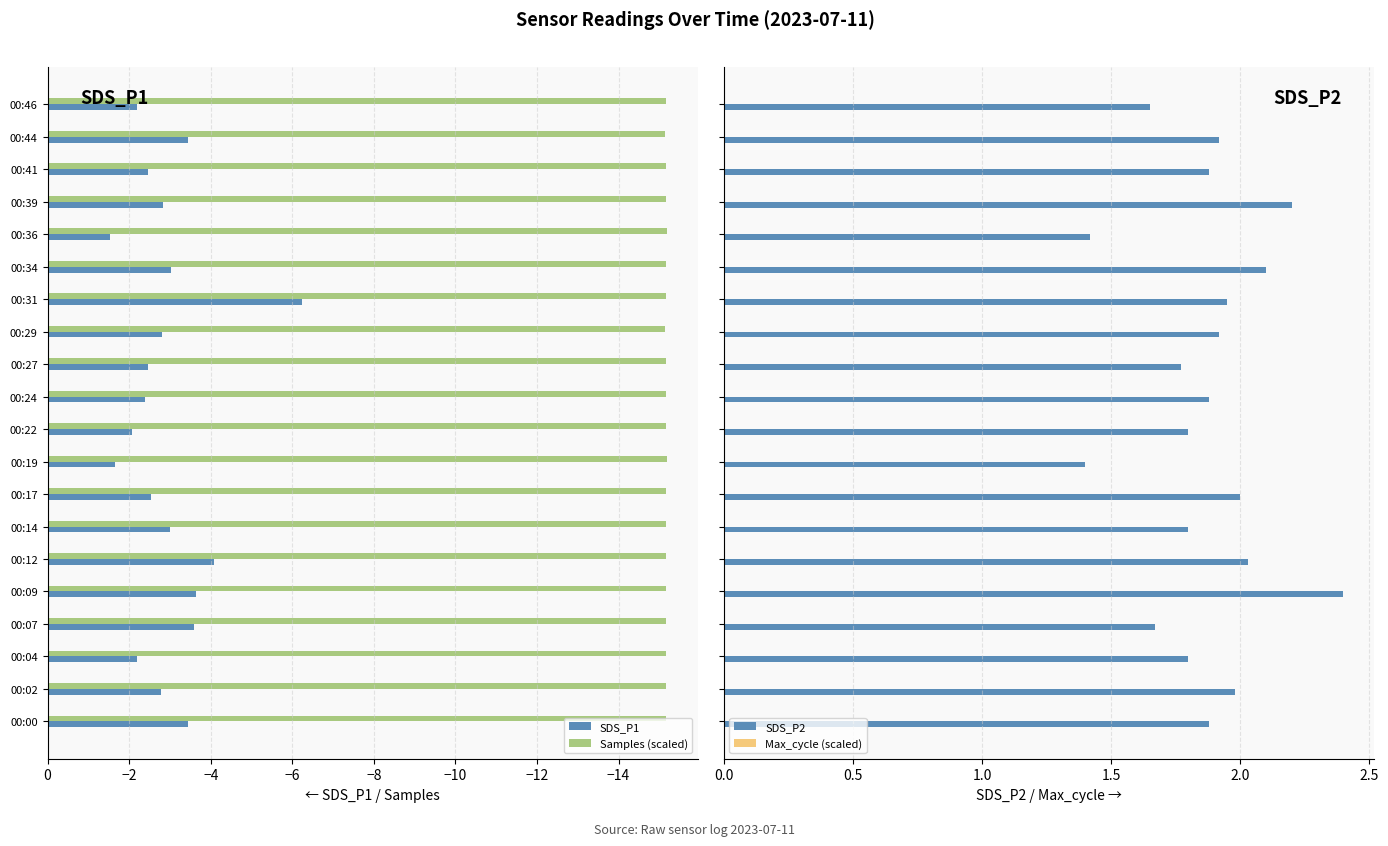

What is the difference between the maximum and minimum values in the SDS_P1 series?

4.7